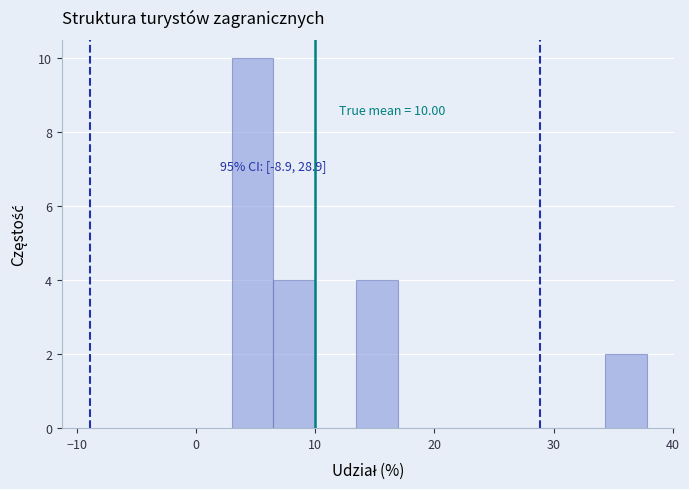

Read against the x-axis, roughly where is the centre of the tallest bar?

5